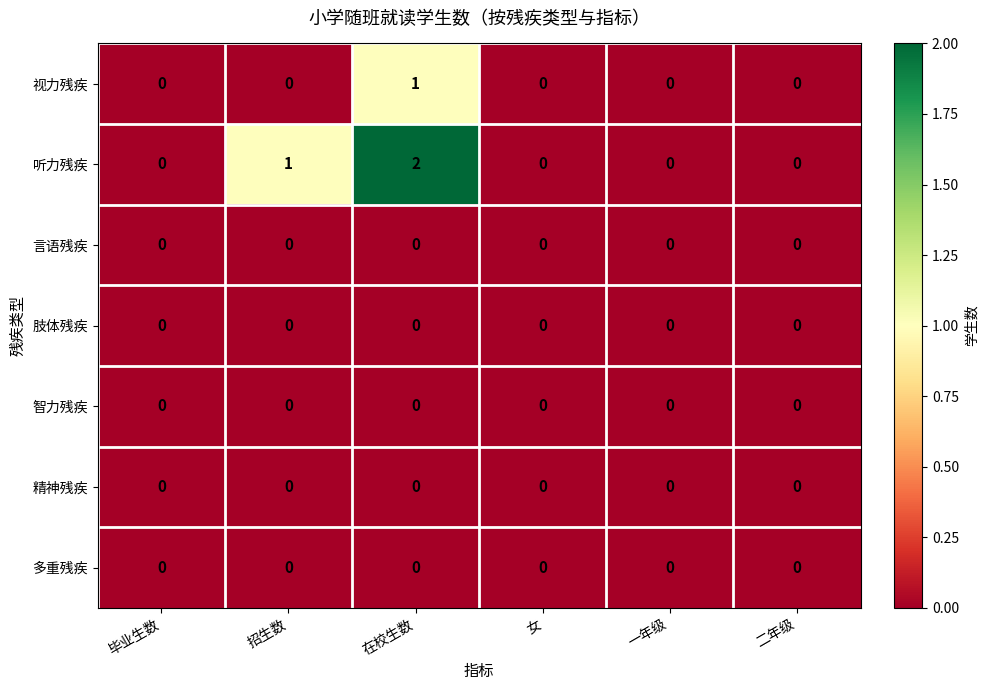

Is it true that 肢体残疾 equals 0 at 招生数?

True